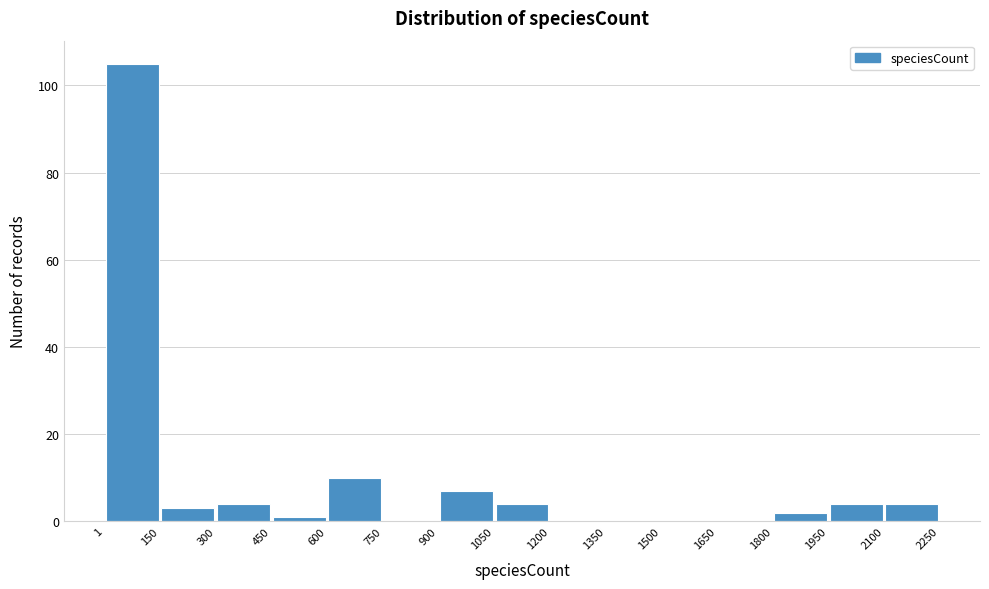

Reading left to right, list every bar in this chart as the range it spans on the x-axis followed by its height. The values are not printed on the chart, so give them approximately, as read against the axis.

1 to 150: 106
150 to 300: 4
300 to 450: 4
450 to 600: under 2
600 to 750: 10
750 to 900: 0
900 to 1050: 8
1050 to 1200: 4
1200 to 1350: 0
1350 to 1500: 0
1500 to 1650: 0
1650 to 1800: 0
1800 to 1950: 2
1950 to 2100: 4
2100 to 2250: 4